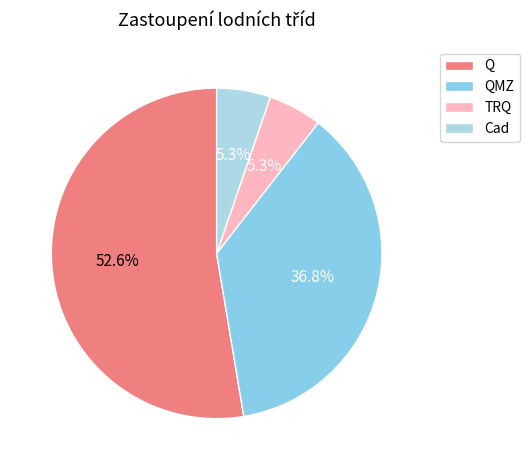

To the nearest percent, what is the average slice percentage?

25%